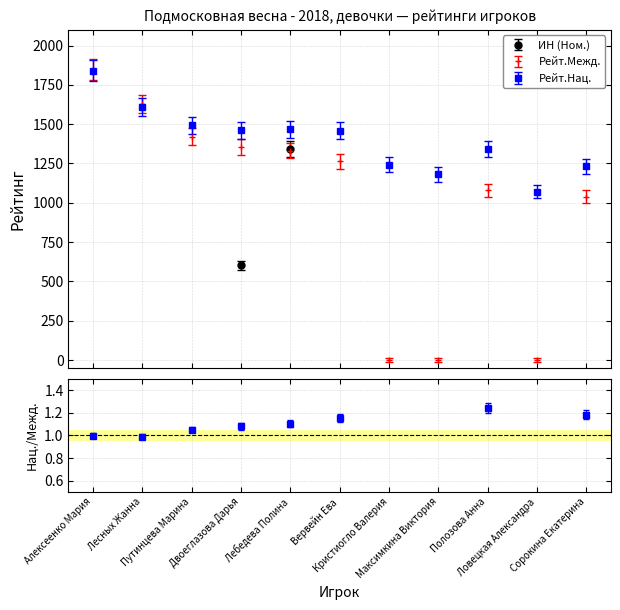

Rank the series at Алексеенко Мария from lowest to highest value.

Рейт.Нац., Рейт.Межд., ИН (Ном.)